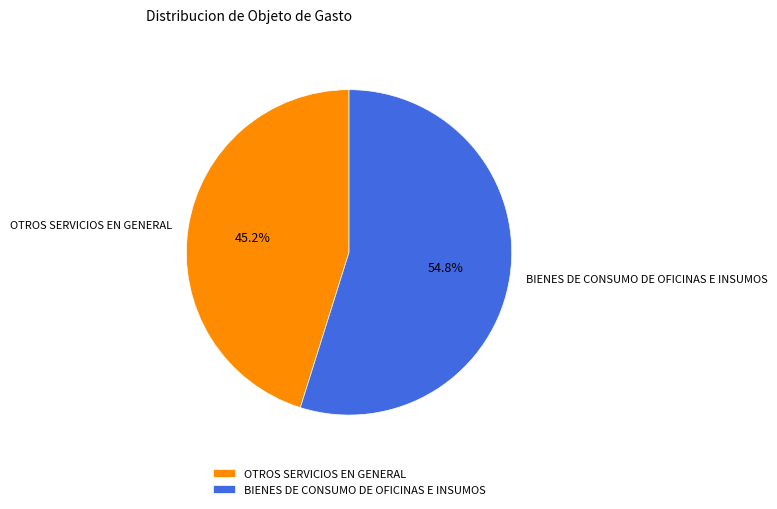

To the nearest percent, what is the combined percentage of BIENES DE CONSUMO DE OFICINAS E INSUMOS and OTROS SERVICIOS EN GENERAL?

100%